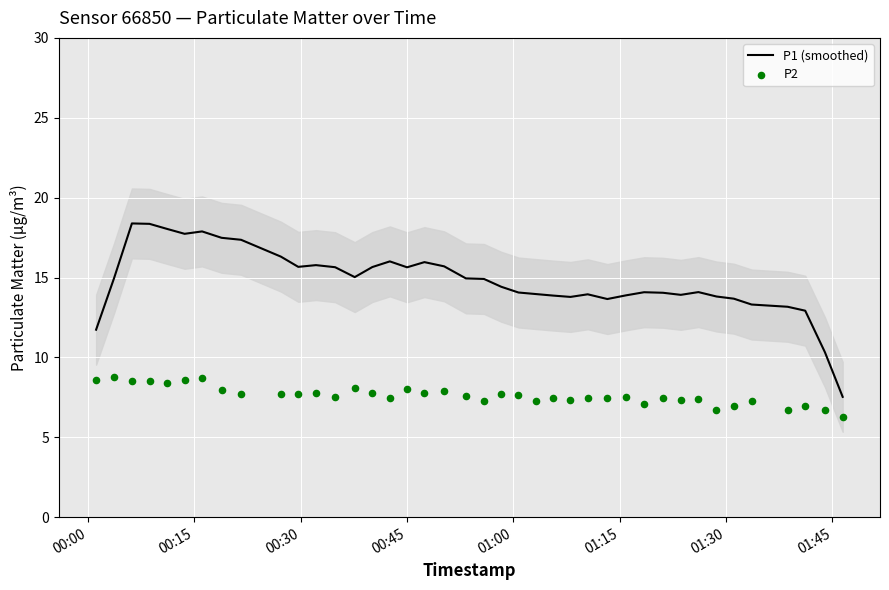

Which series reaches the minimum Y coordinate?

P2